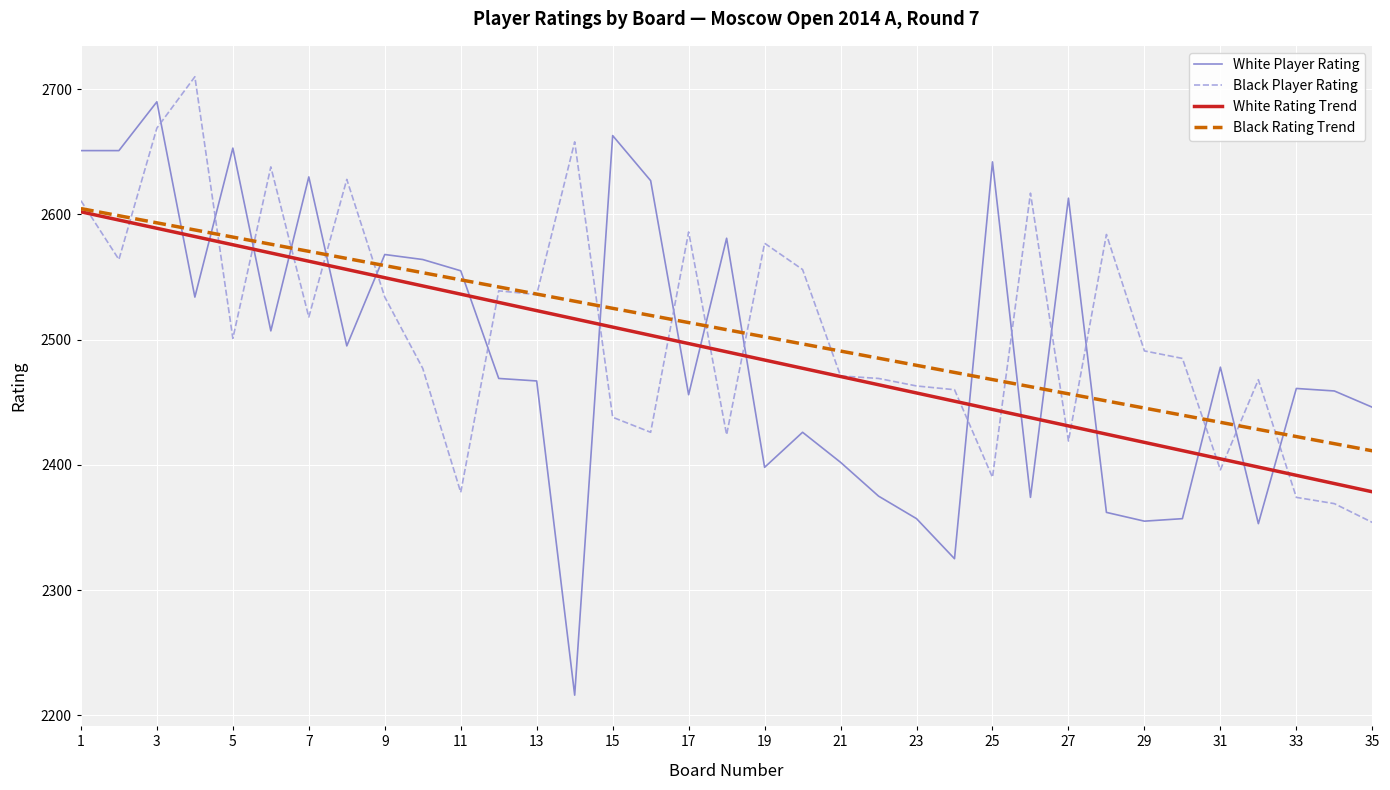

Which series has the widest spread of values?

White Player Rating